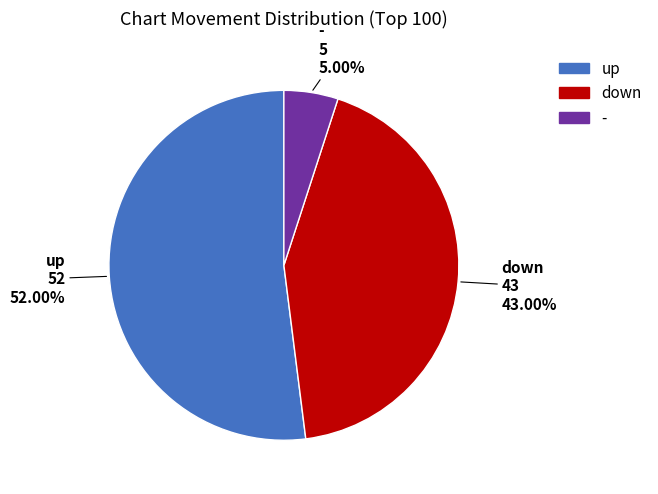

True or false: up accounts for 52% of the total.

True